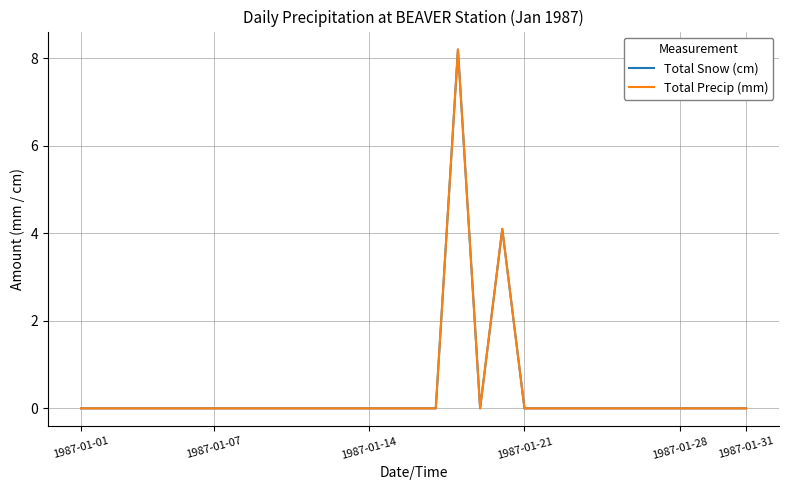

Is this an area chart (filled region under the line)?

No